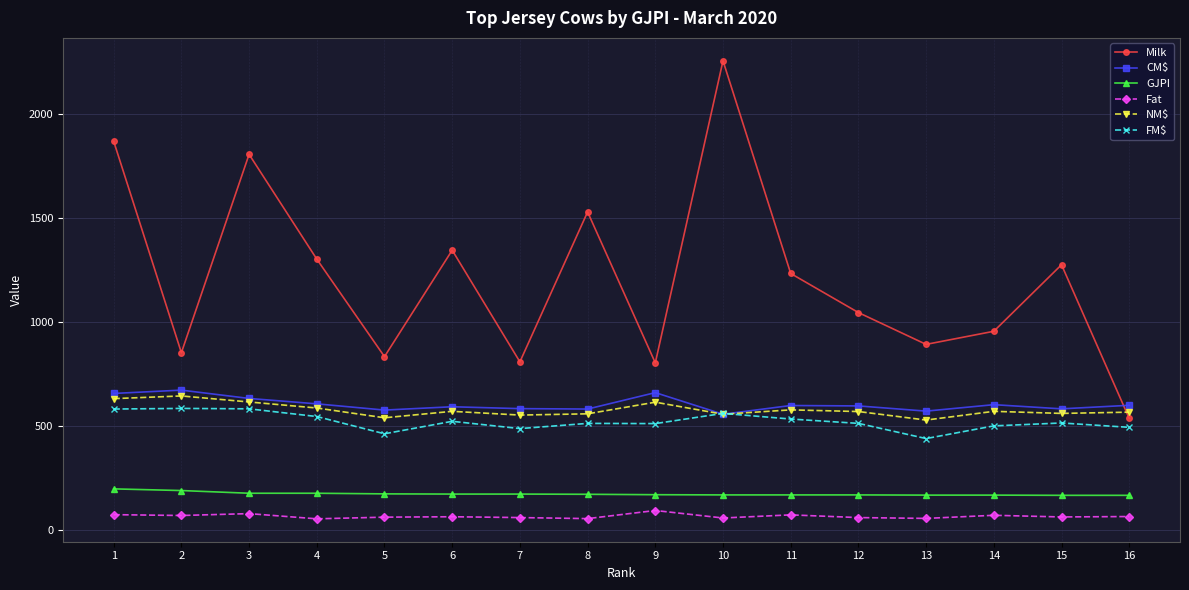

What is the total value across all series at 5?

2656